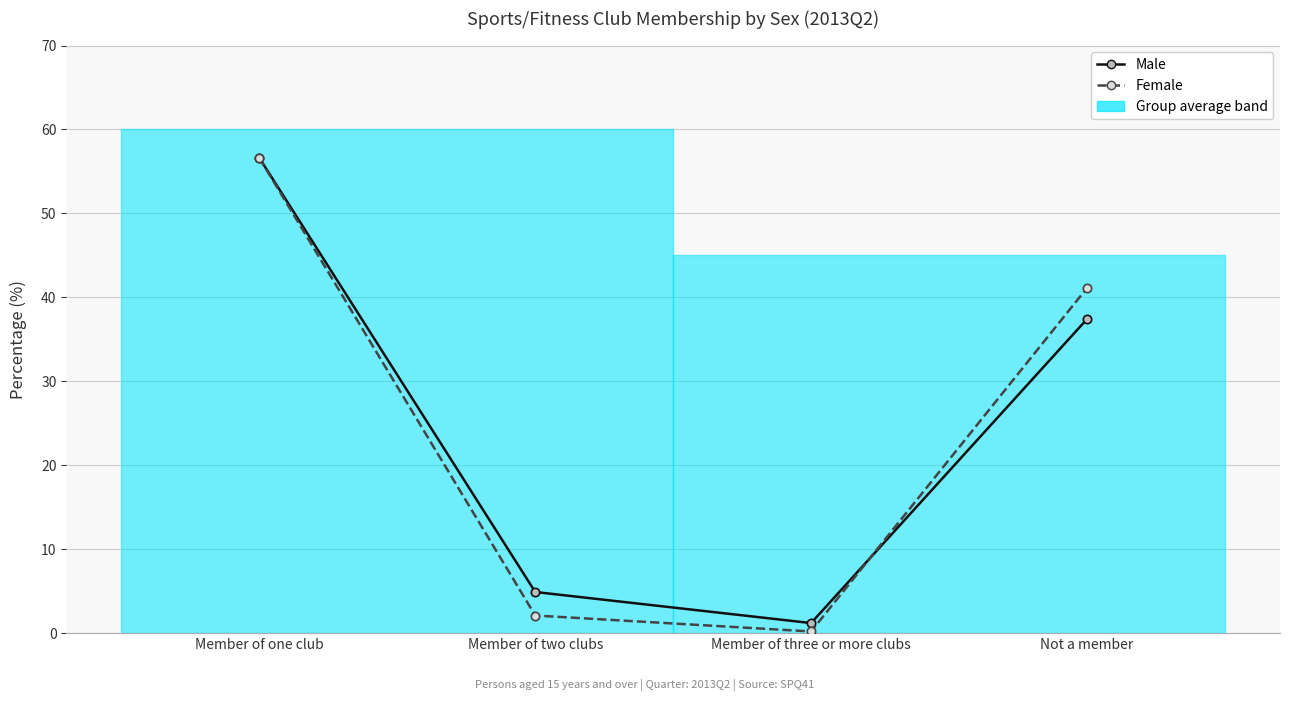

Reading left to right, what are all the values shown in this chart?

Male: Member of one club=56.6	Member of two clubs=4.9	Member of three or more clubs=1.2	Not a member=37.4
Female: Member of one club=56.6	Member of two clubs=2.1	Member of three or more clubs=0.2	Not a member=41.1